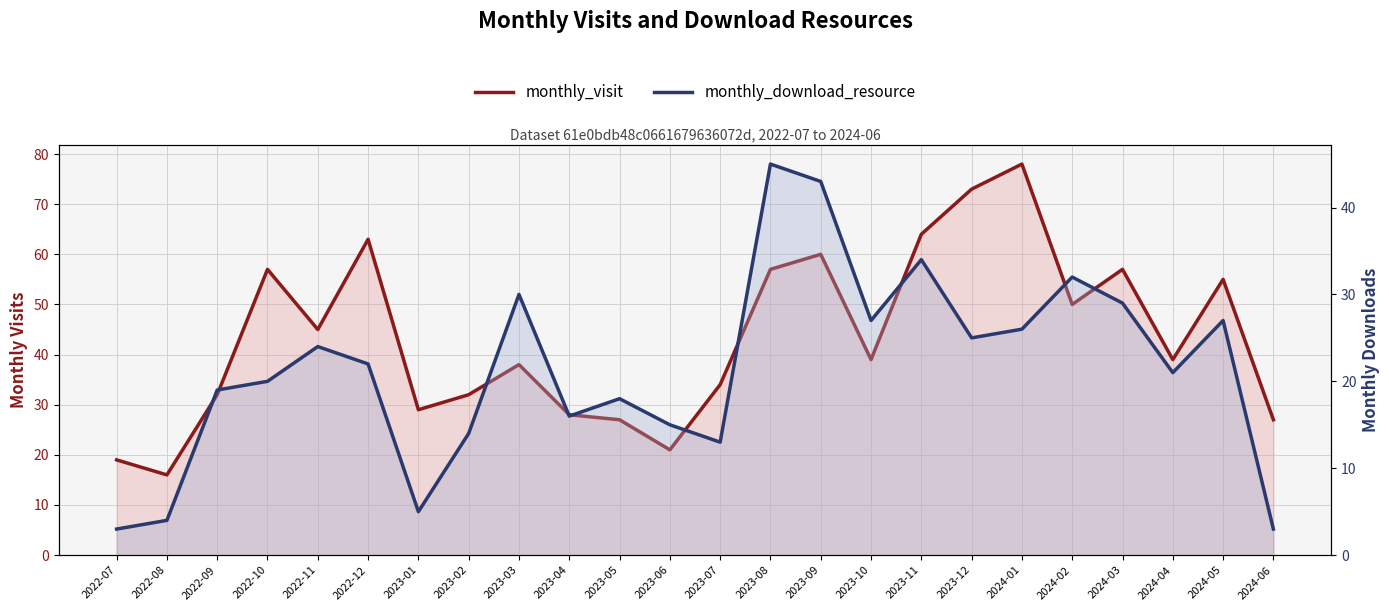

In monthly_download_resource, how many points are higher than both neighbors (excluding endpoints)?

7